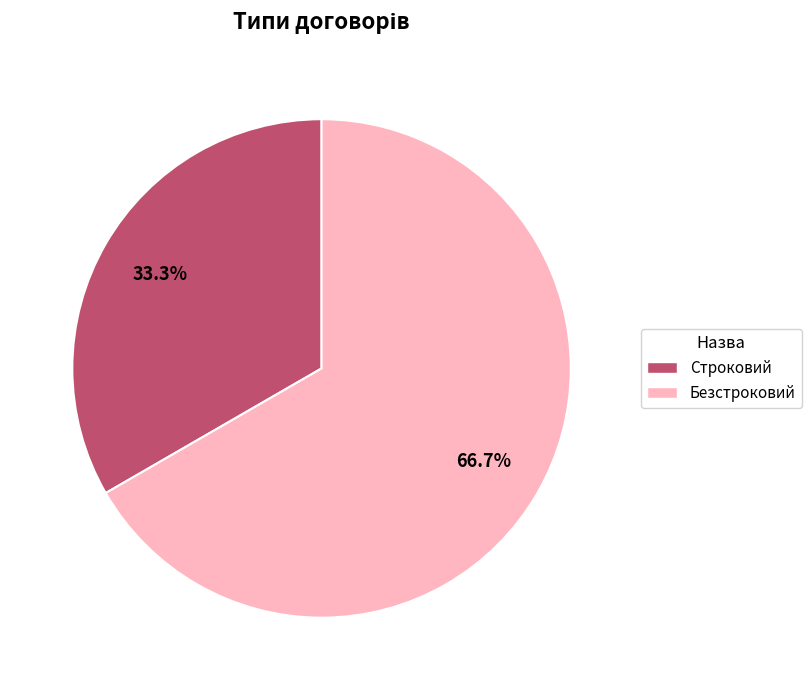

Which slice is the smallest?

Строковий